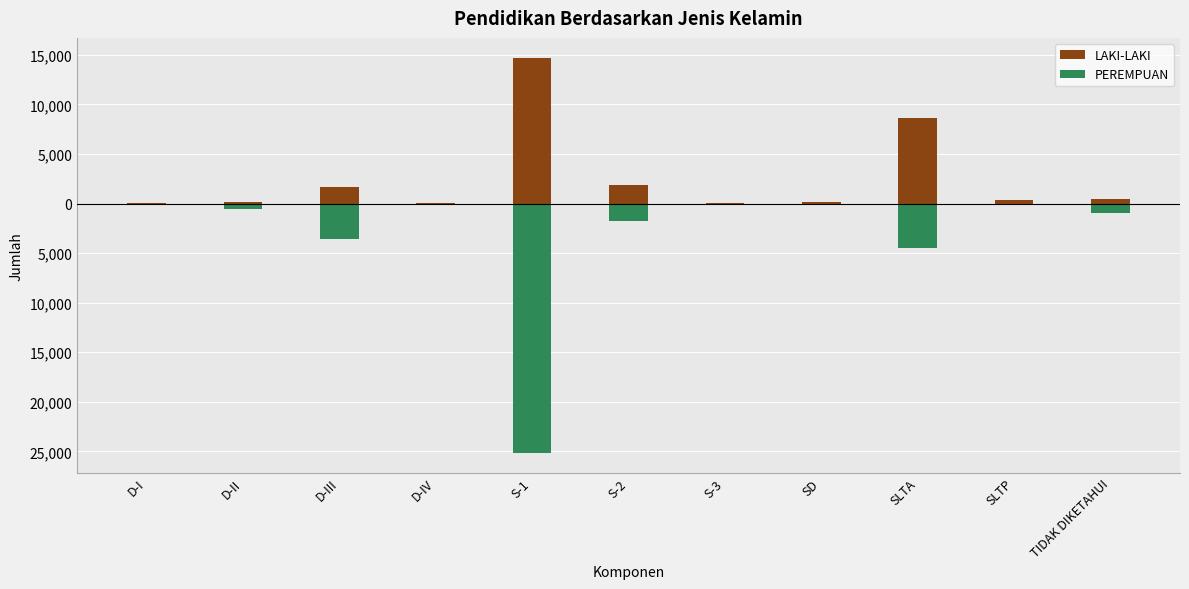

At which label does PEREMPUAN first exceed -580?

D-I